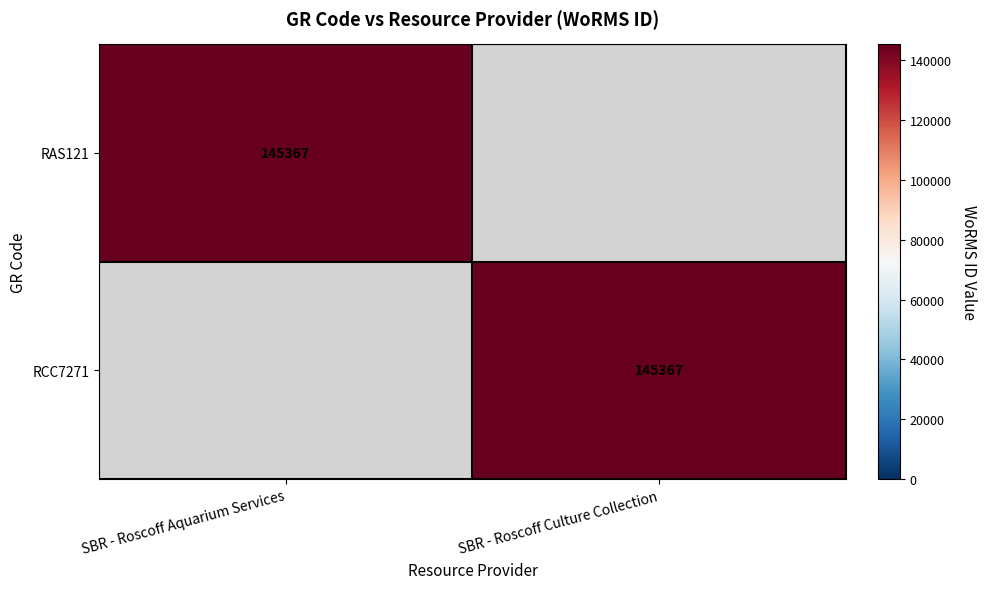

Is it true that RCC7271 equals 41569 at SBR - Roscoff Culture Collection?

False